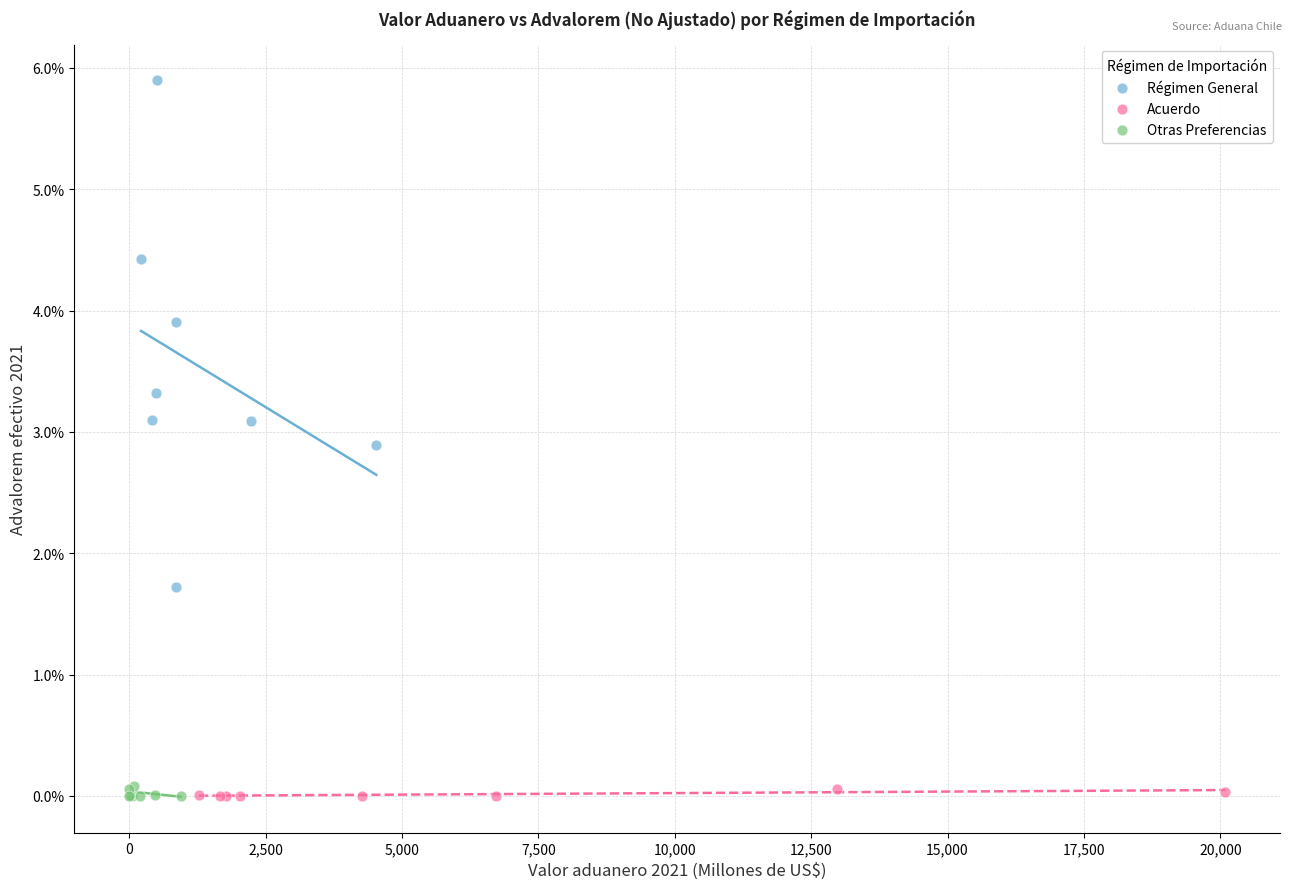

Which series contains the highest Y value?

Régimen General